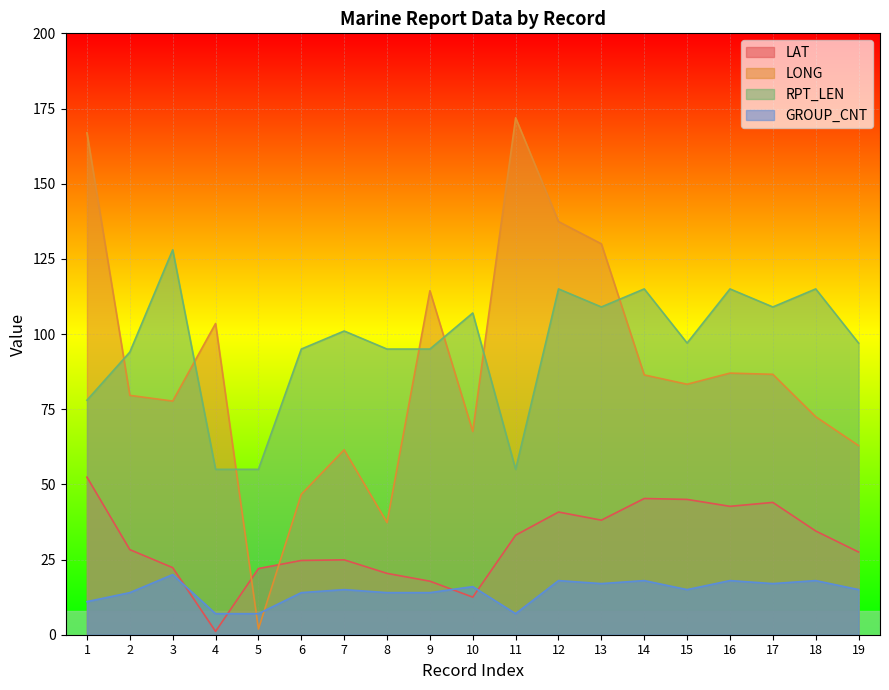

True or false: RPT_LEN and LAT cross at least once.

False